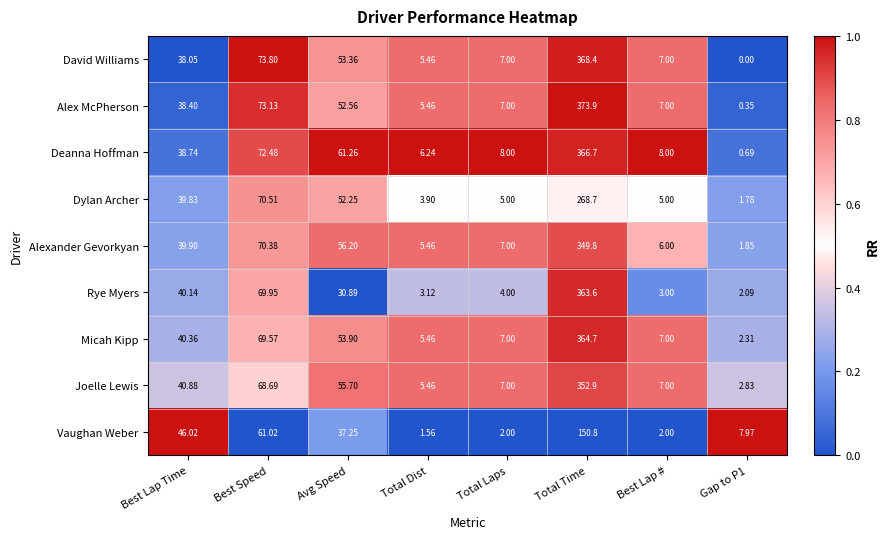

At which label does Rye Myers first exceed 30?

Best Lap Time